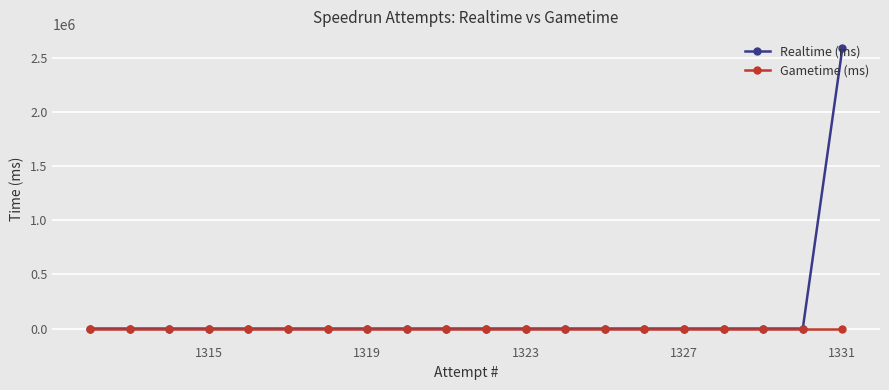

List the series in order of their overall mean, lowest first.

Gametime (ms), Realtime (ms)